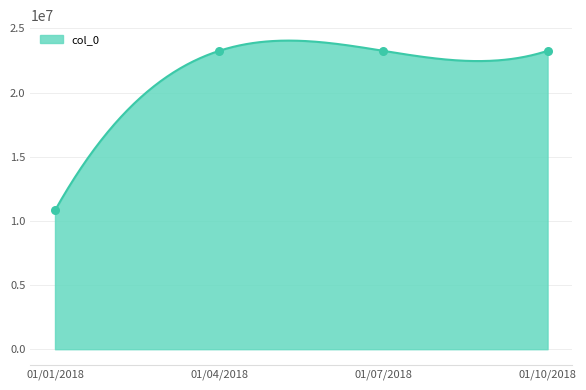

Approximately how many times larger is the value at 01/07/2018 compared to 01/04/2018?

1.0